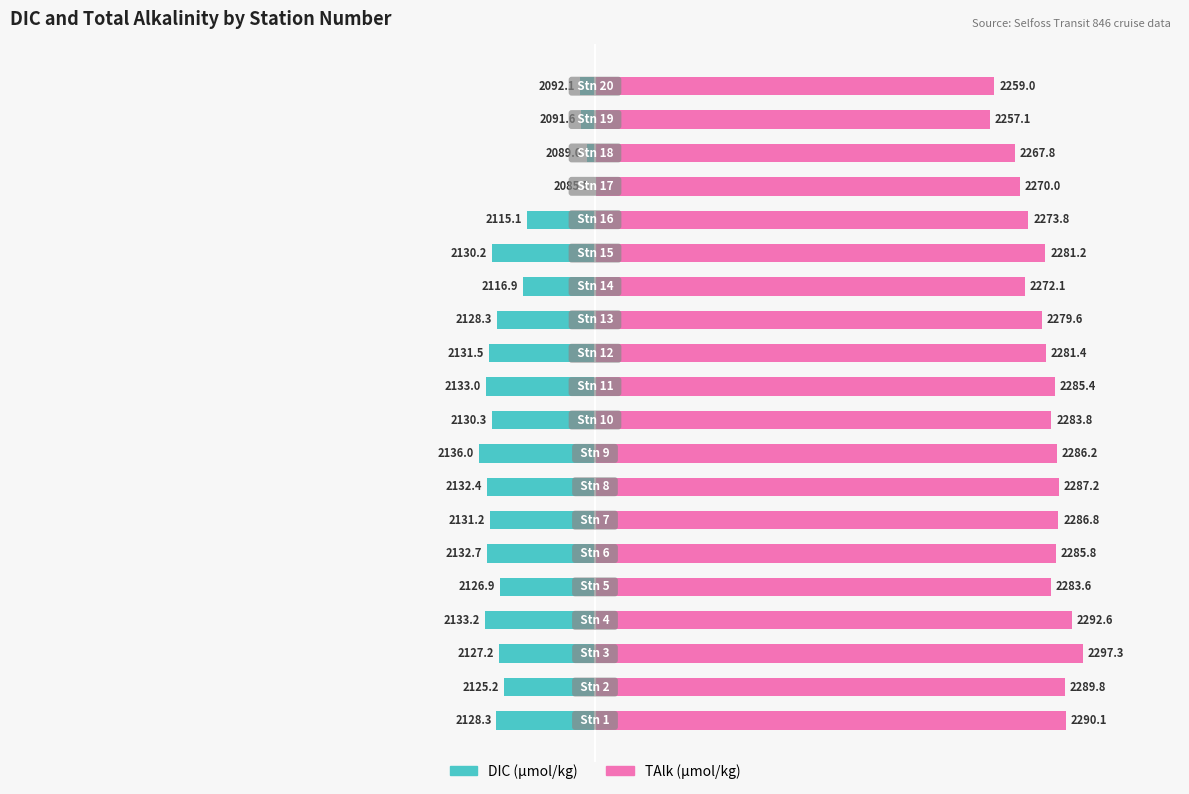

True or false: DIC_micromoles/kilogram has a value of -4.1 at 7.

False